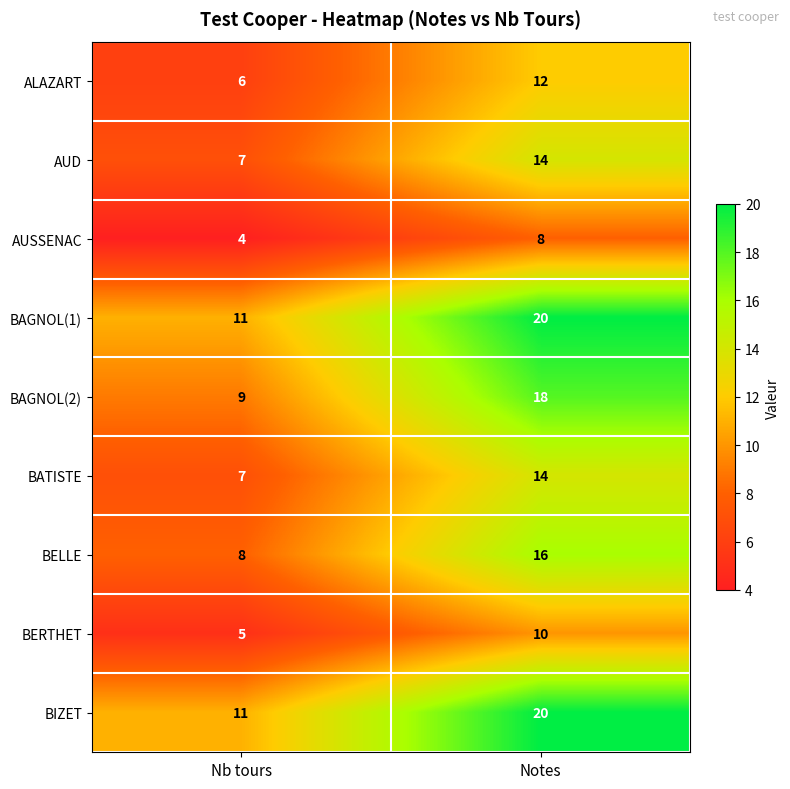

What is the total value across all series at Nb tours?

68